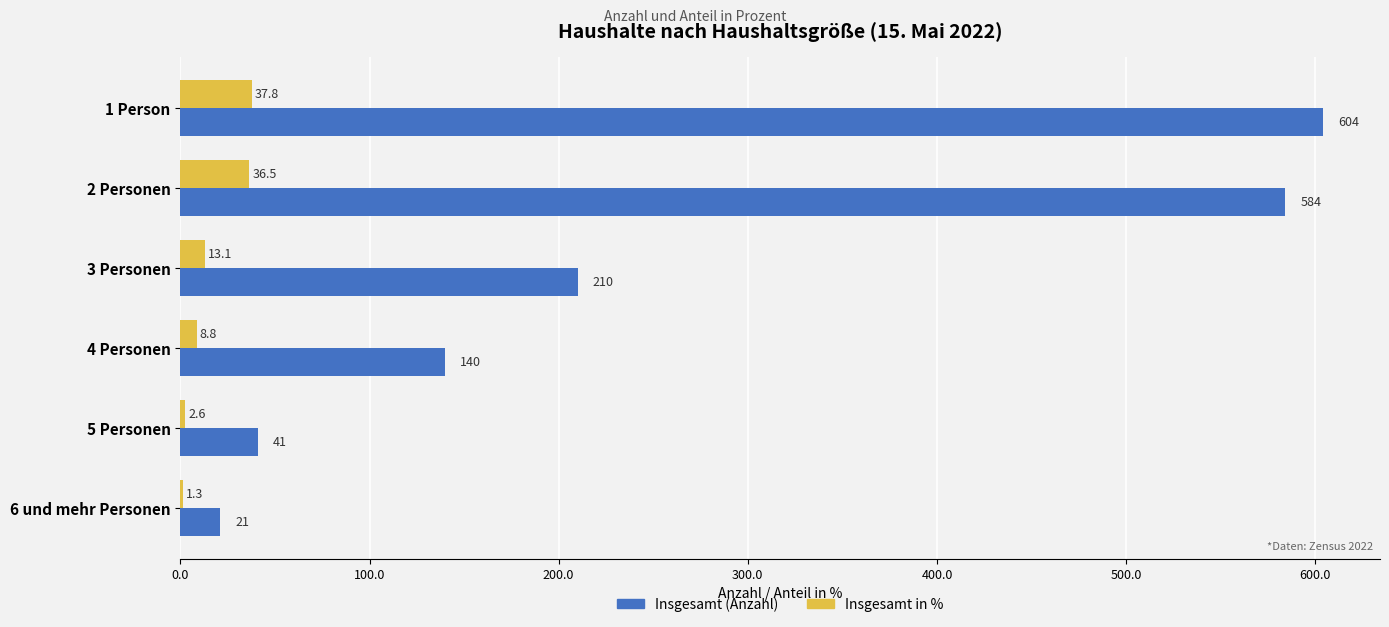

Read the Insgesamt in % value at 4 Personen.

8.8